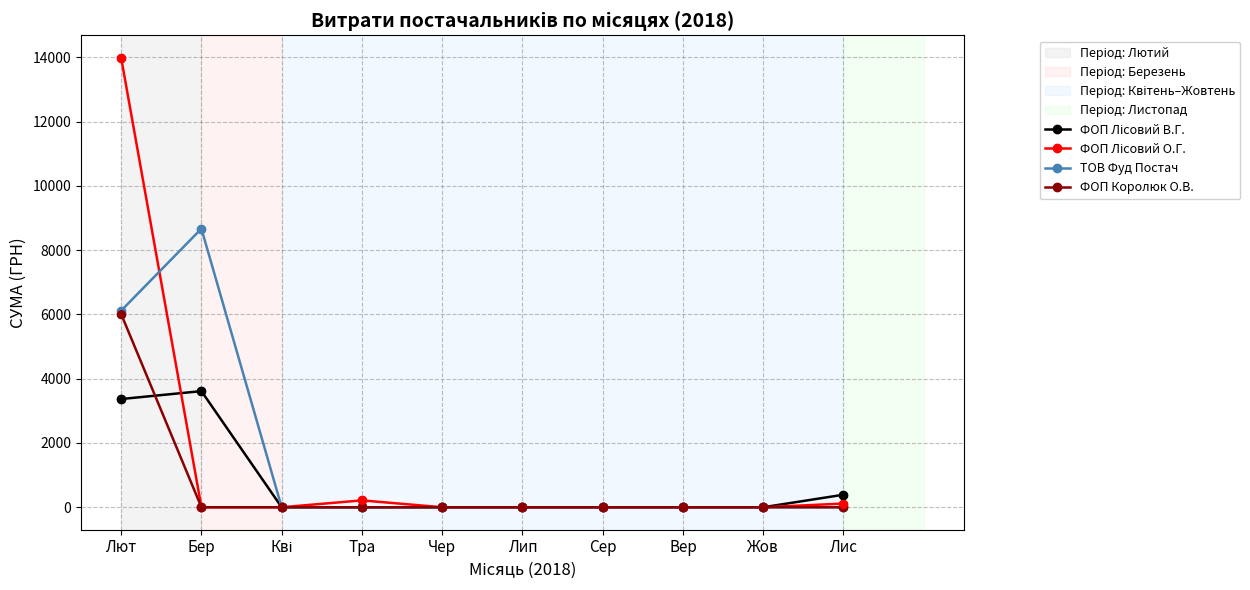

At how many categories does at least one series exceed 1536?

2